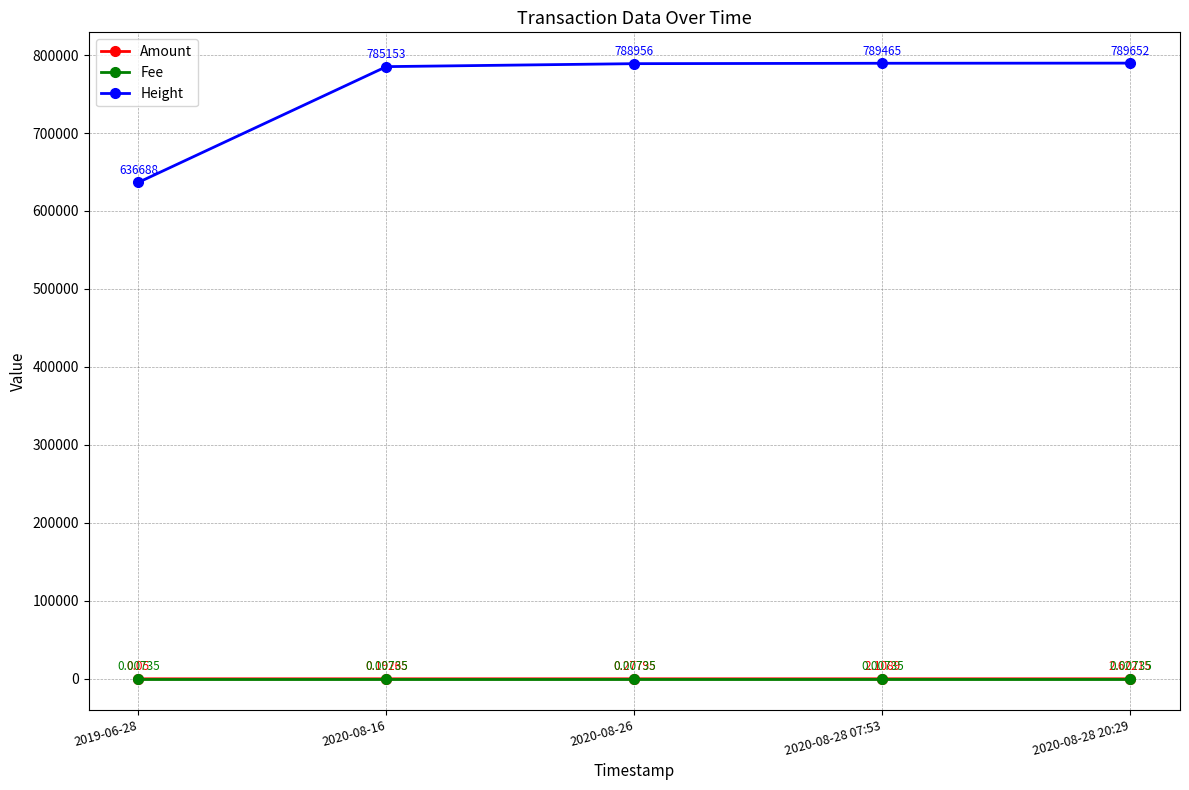

True or false: Height has more than 1 interior local peaks.

False